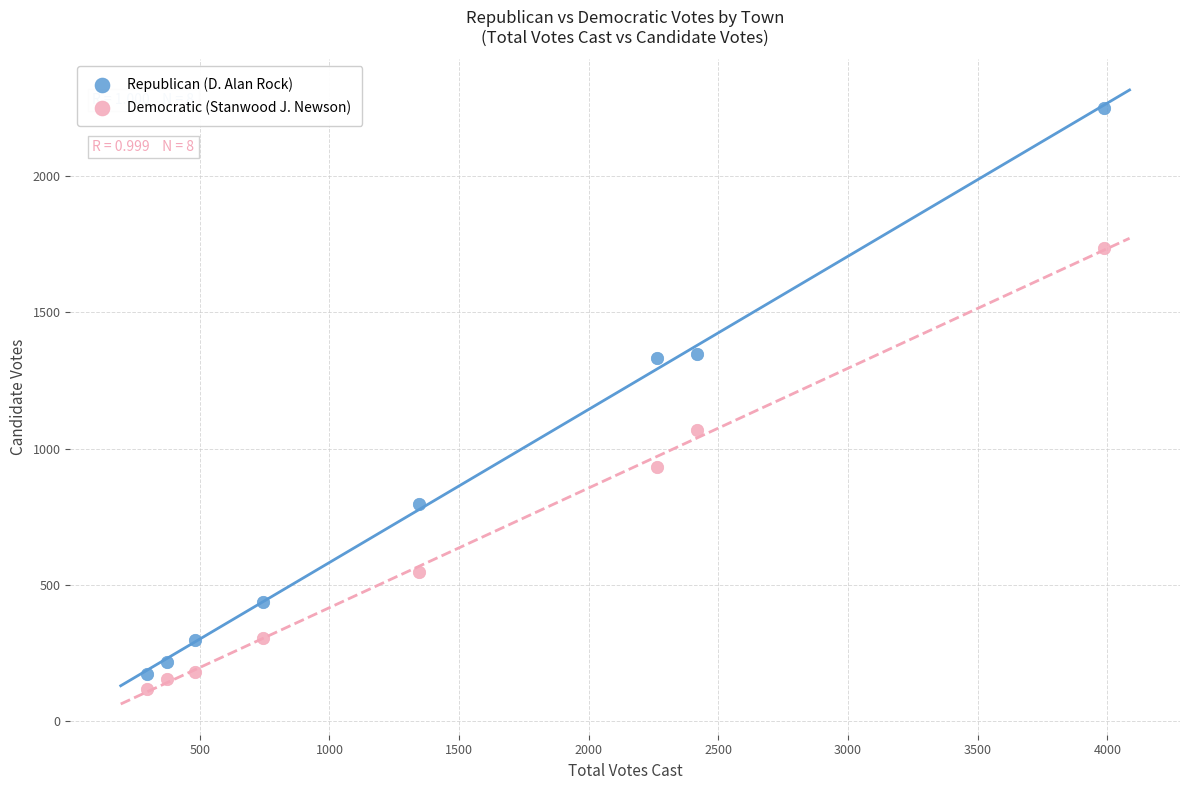

Across all series, what Y value is closest to 1184?

1069